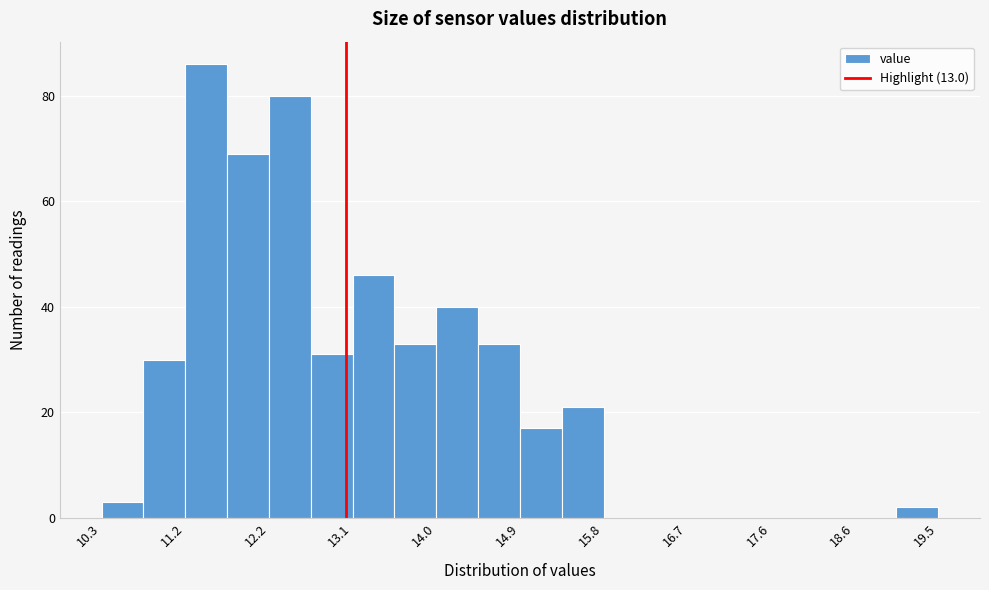

Reading left to right, transcribe this chart: for each bar, give the range it covers on the x-axis and its height. Neither the bar edges nor the heights are printed on the chart, so give them approximately, as read against the axes.

10.3 to 10.8: 4
10.8 to 11.2: 30
11.2 to 11.7: 86
11.7 to 12.2: 70
12.2 to 12.6: 80
12.6 to 13.1: 32
13.1 to 13.5: 46
13.5 to 14.0: 34
14.0 to 14.4: 40
14.4 to 14.9: 34
14.9 to 15.4: 18
15.4 to 15.8: 22
15.8 to 16.3: 0
16.3 to 16.7: 0
16.7 to 17.2: 0
17.2 to 17.6: 0
17.6 to 18.1: 0
18.1 to 18.6: 0
18.6 to 19.0: 0
19.0 to 19.5: 2